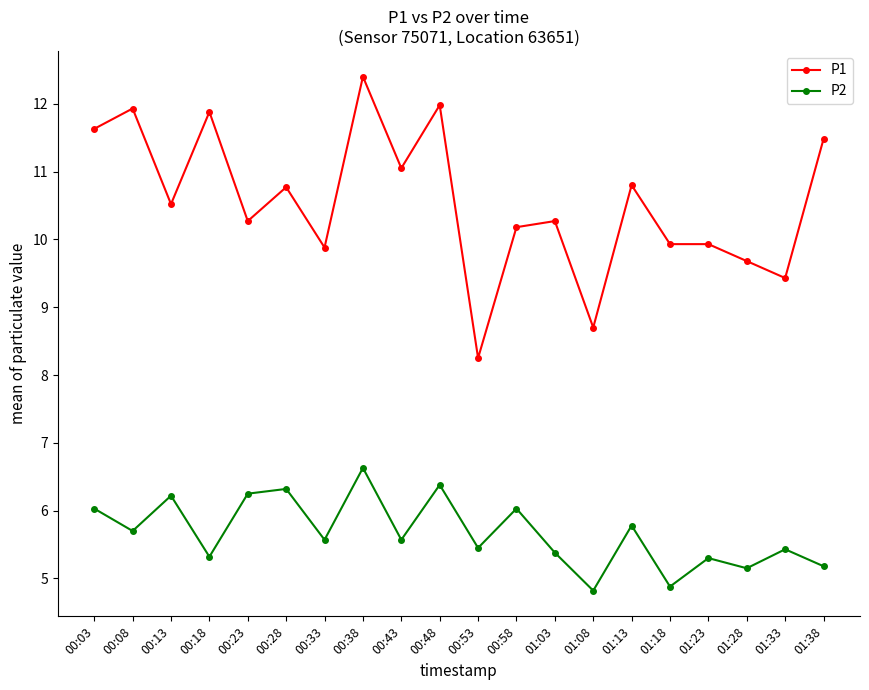

The value of P1 at 00:33 is 2.5. True or false?

False